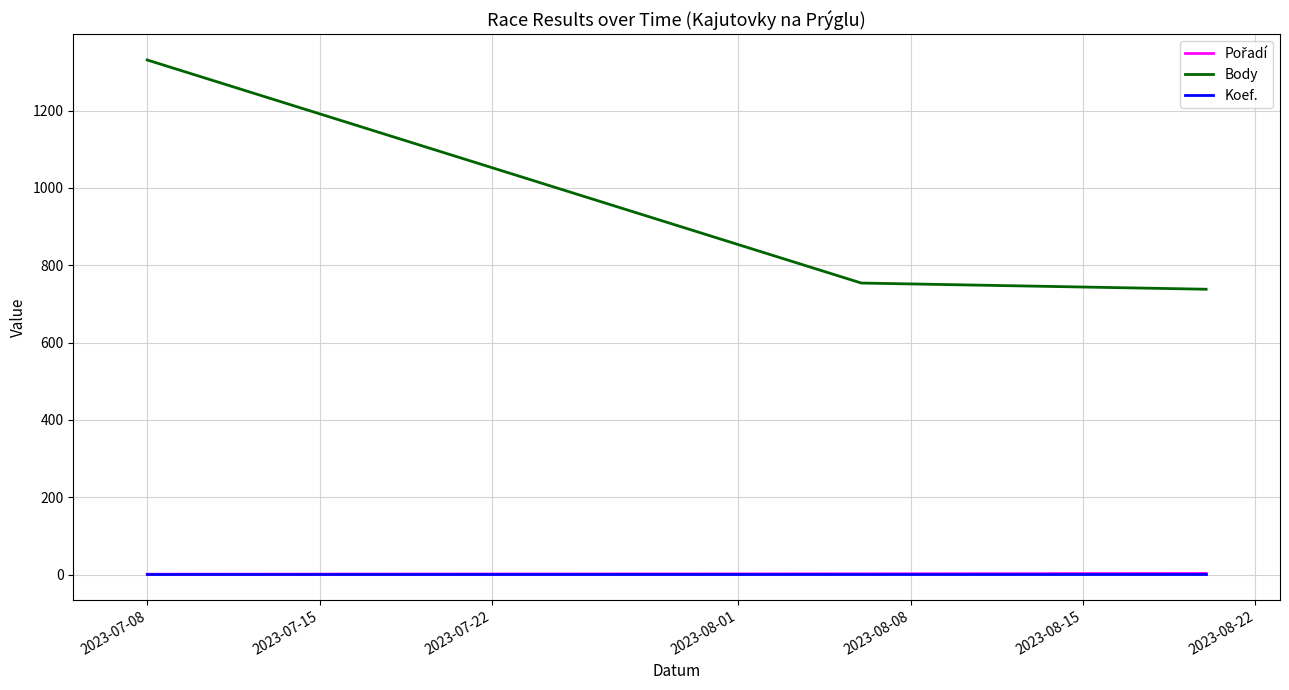

What is the smallest value displayed?

1